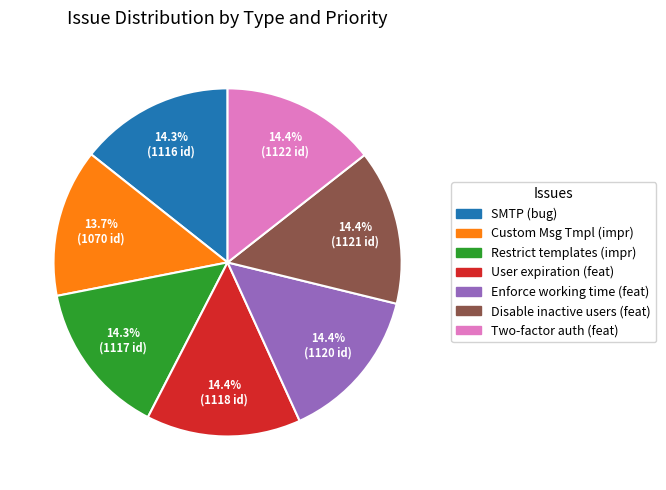

Is there any slice that represents more than half of the pie?

No